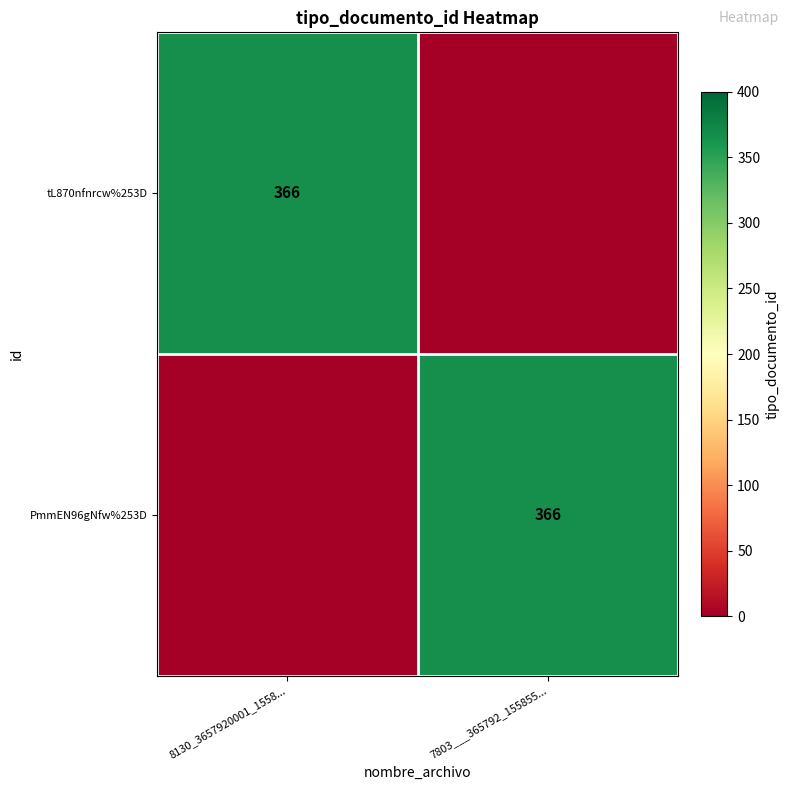

True or false: tL870nfnrcw%253D has a value of 366 at 8130_3657920001_1558....

True